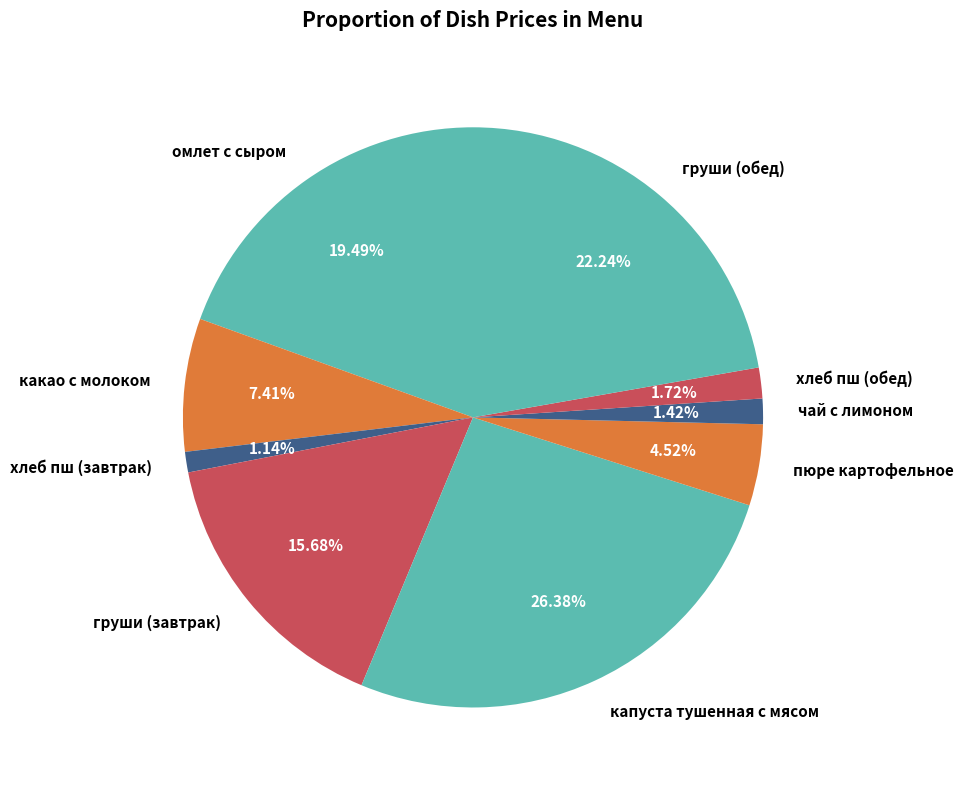

To the nearest percent, what percentage of the pie is хлеб пш (обед)?

2%